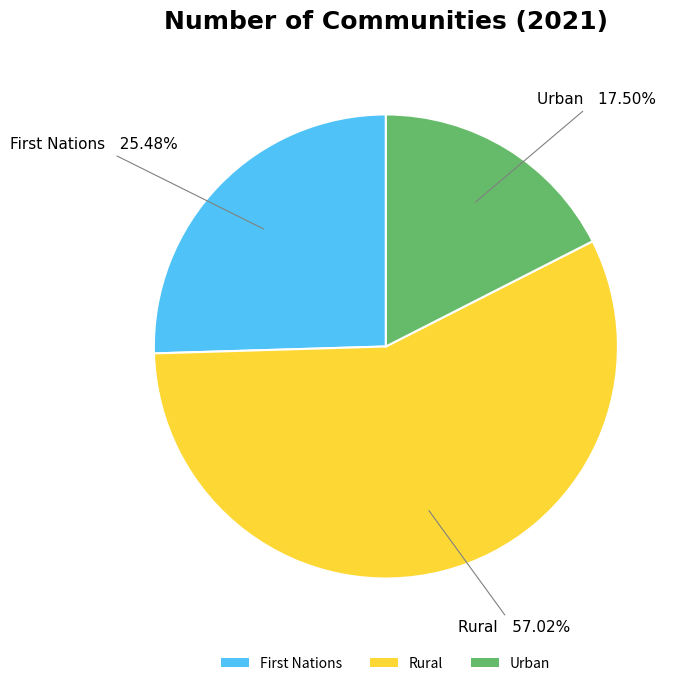

Which slice is the largest?

Rural